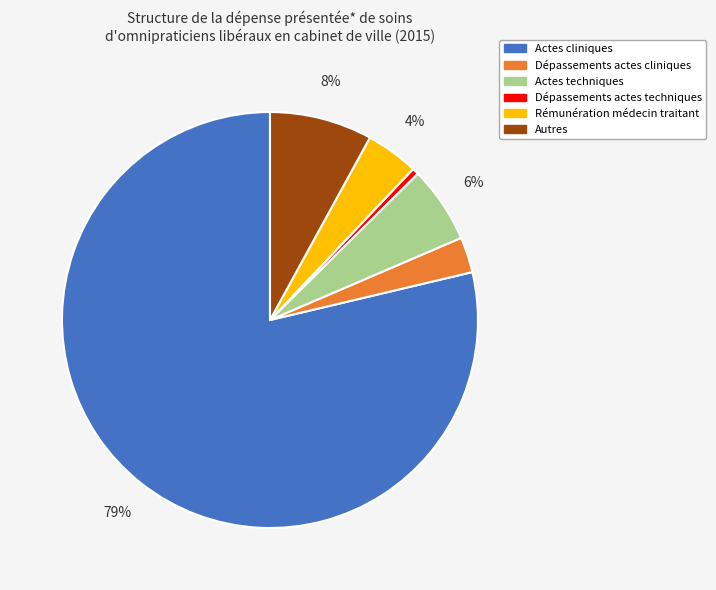

Count the number of slices in the pie.

6